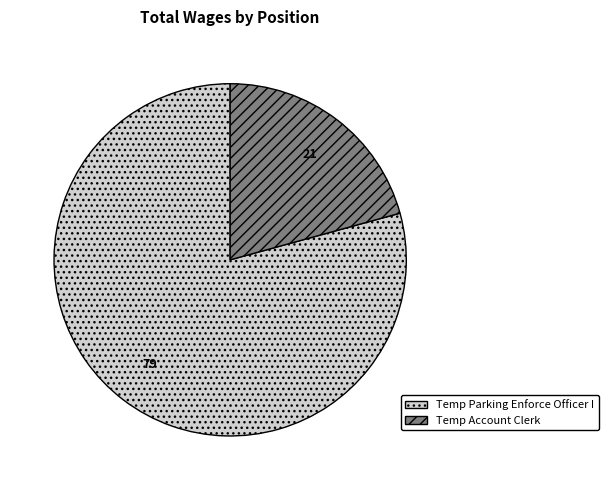

Which slice represents more than half of the pie?

Temp Parking Enforce Officer I